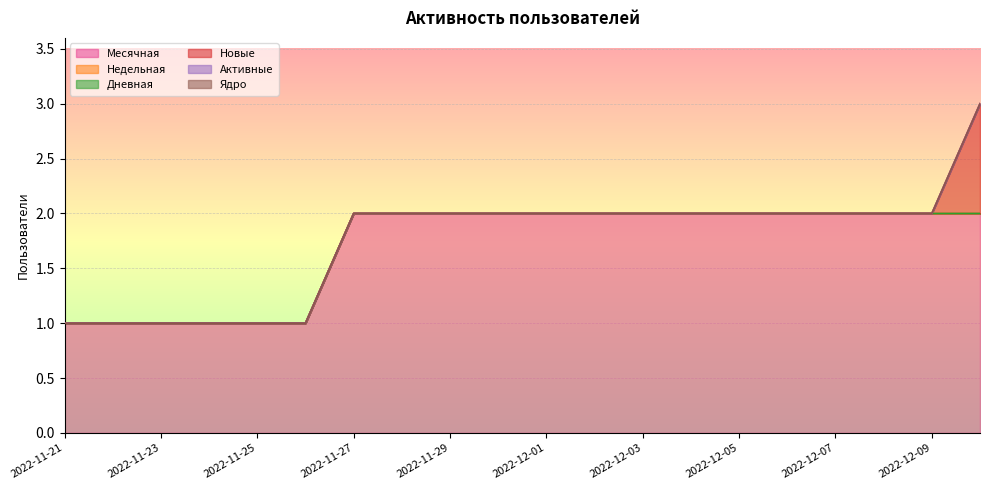

Is it true that Новые equals -1 at 2022-12-02?

False